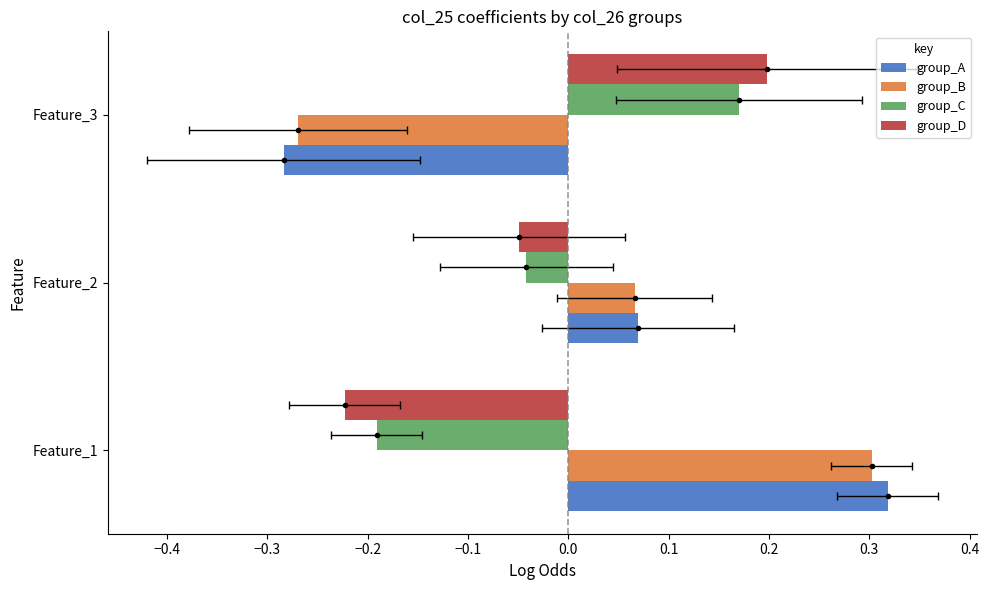

Which series has the widest spread of values?

group_A